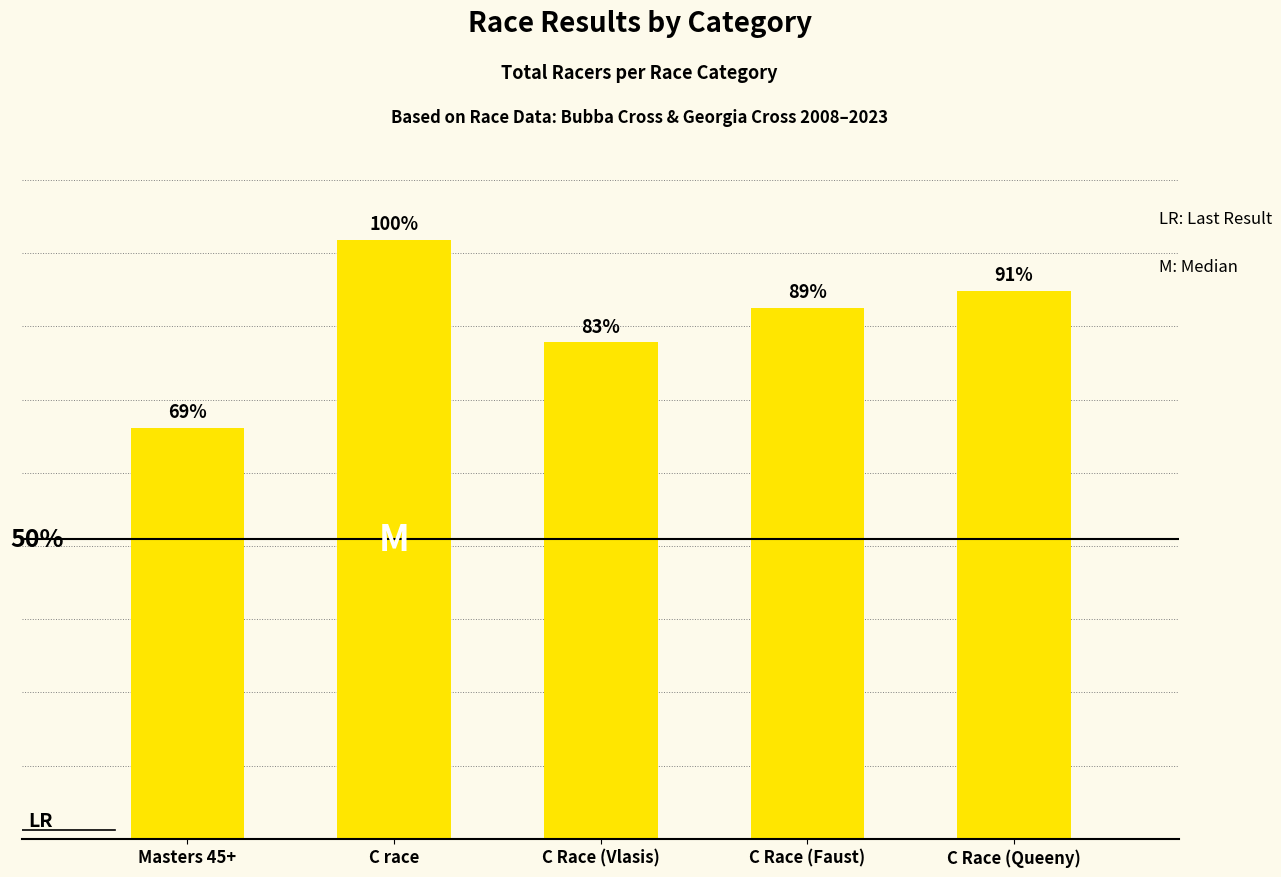

Reading left to right, list all the values displayed in this chart.

Masters 45+=24	C race=35	C Race (Vlasis)=29	C Race (Faust)=31	C Race (Queeny)=32